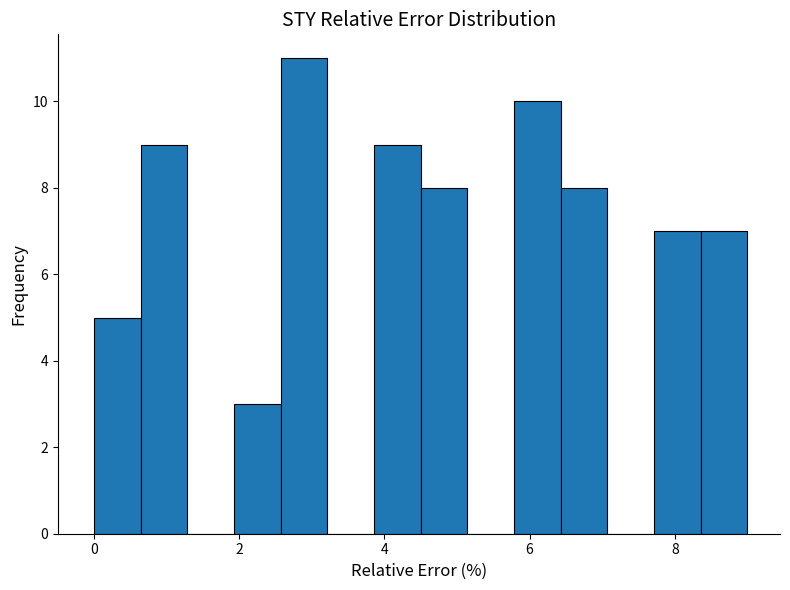

Around what value on the x-axis is the tallest bar? Give the approximate position of its centre, as read against the axis.

2.8